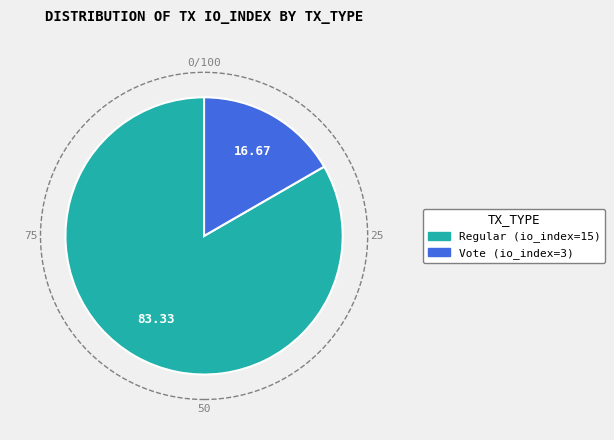

Is it true that Vote (io_index=3) is 17% of the pie?

True